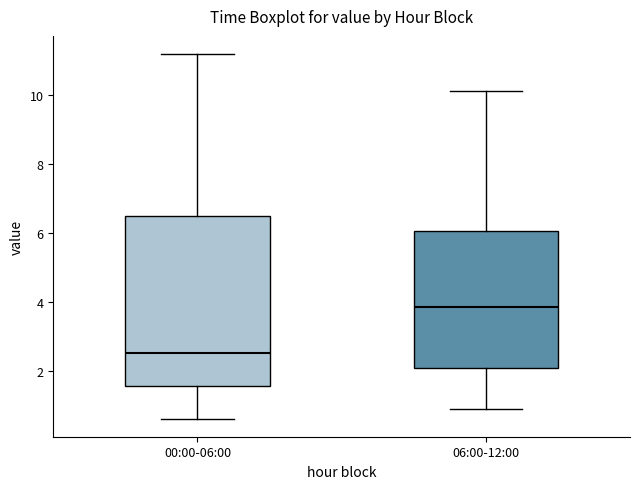

Where does the lower whisker of the box for 00:00-06:00 end on the y-axis? The values are not printed on the chart, so give them approximately, as read against the axis.

0.6